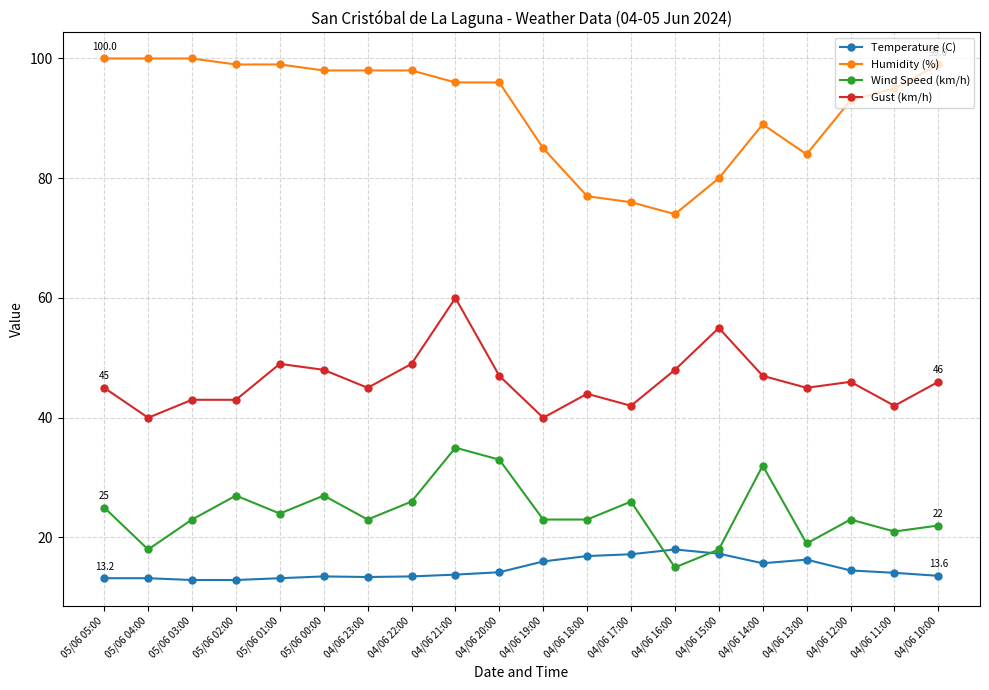

Count the number of data series in this chart.

4